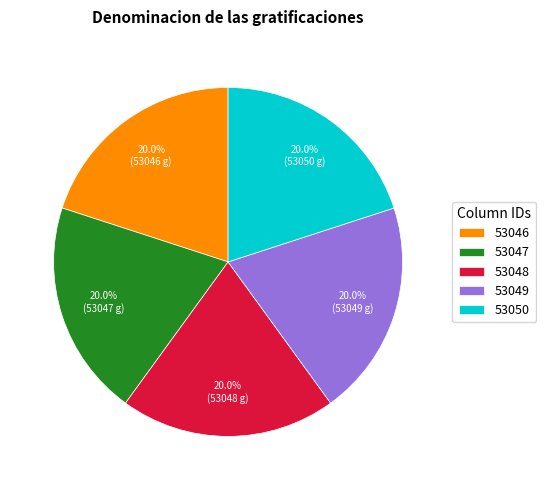

Combined, do 53047 and 53050 account for over 50%?

No